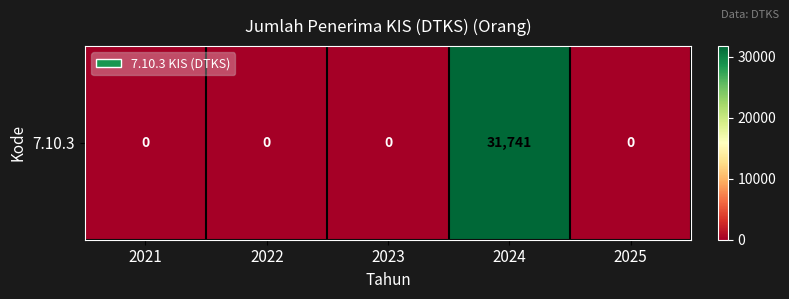

Between 2023 and 2021, which is larger?

2023